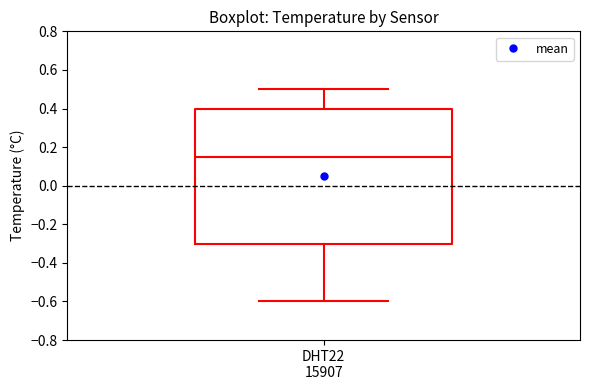

Where is the lower edge of the box for DHT22 15907 on the y-axis? The values are not printed on the chart, so give them approximately, as read against the axis.

-0.30